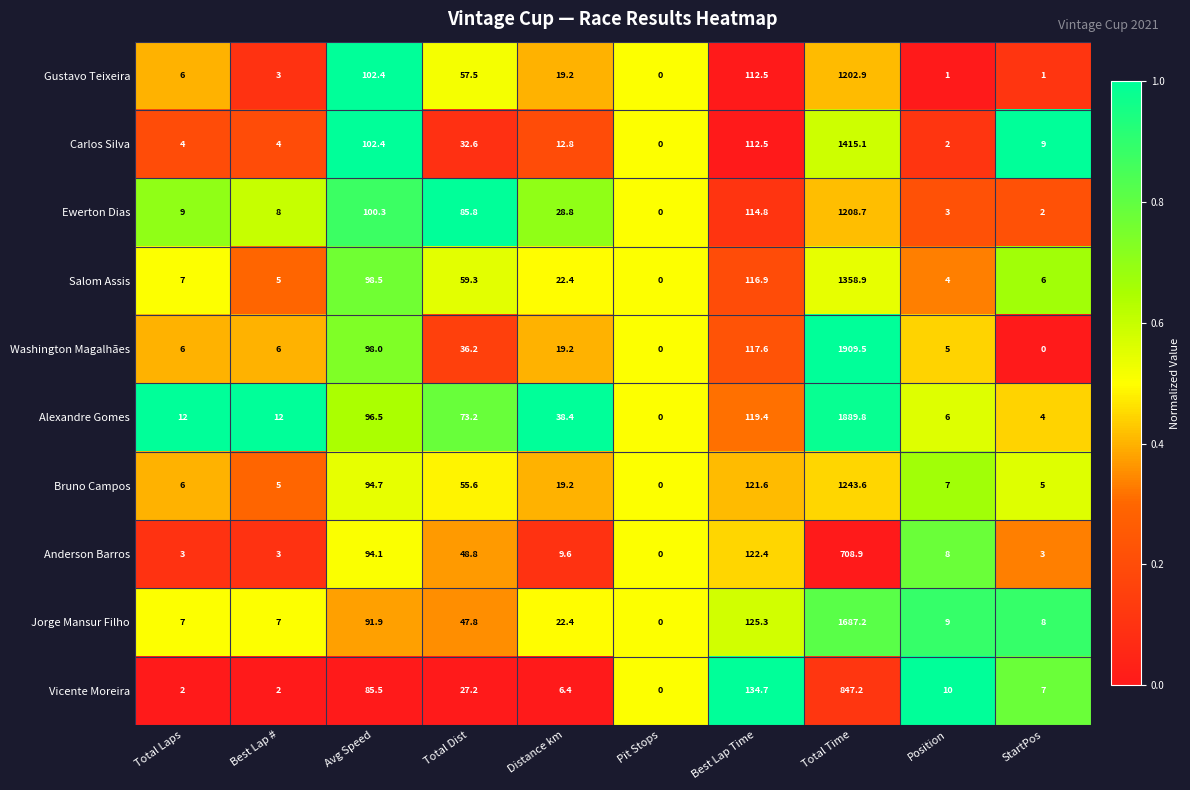

True or false: Jorge Mansur Filho has a value of -872.3 at Pit Stops.

False